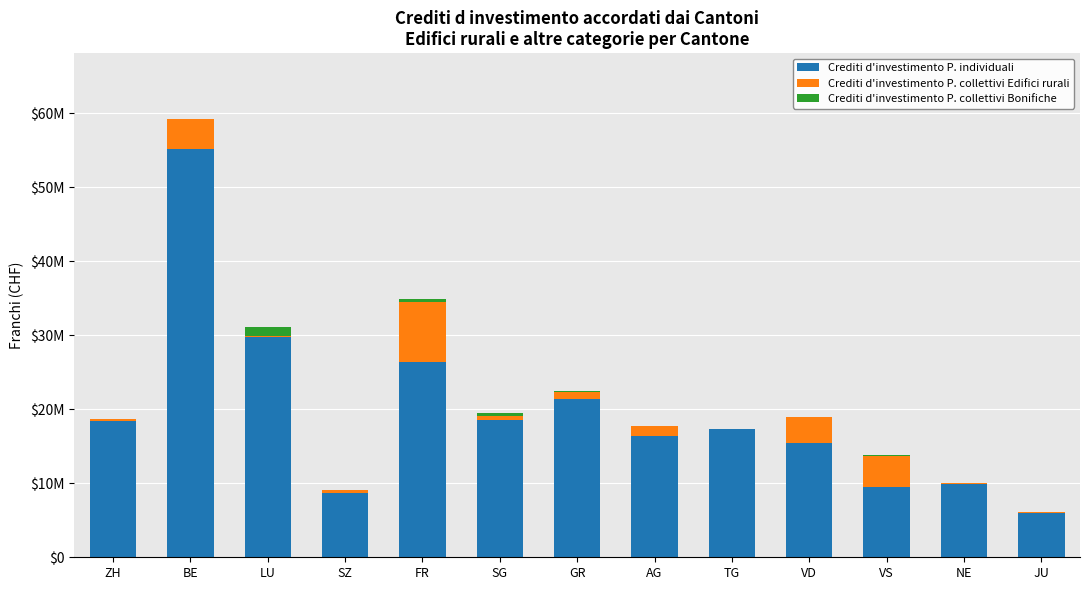

What is the label of the 5th bar from the left?

FR